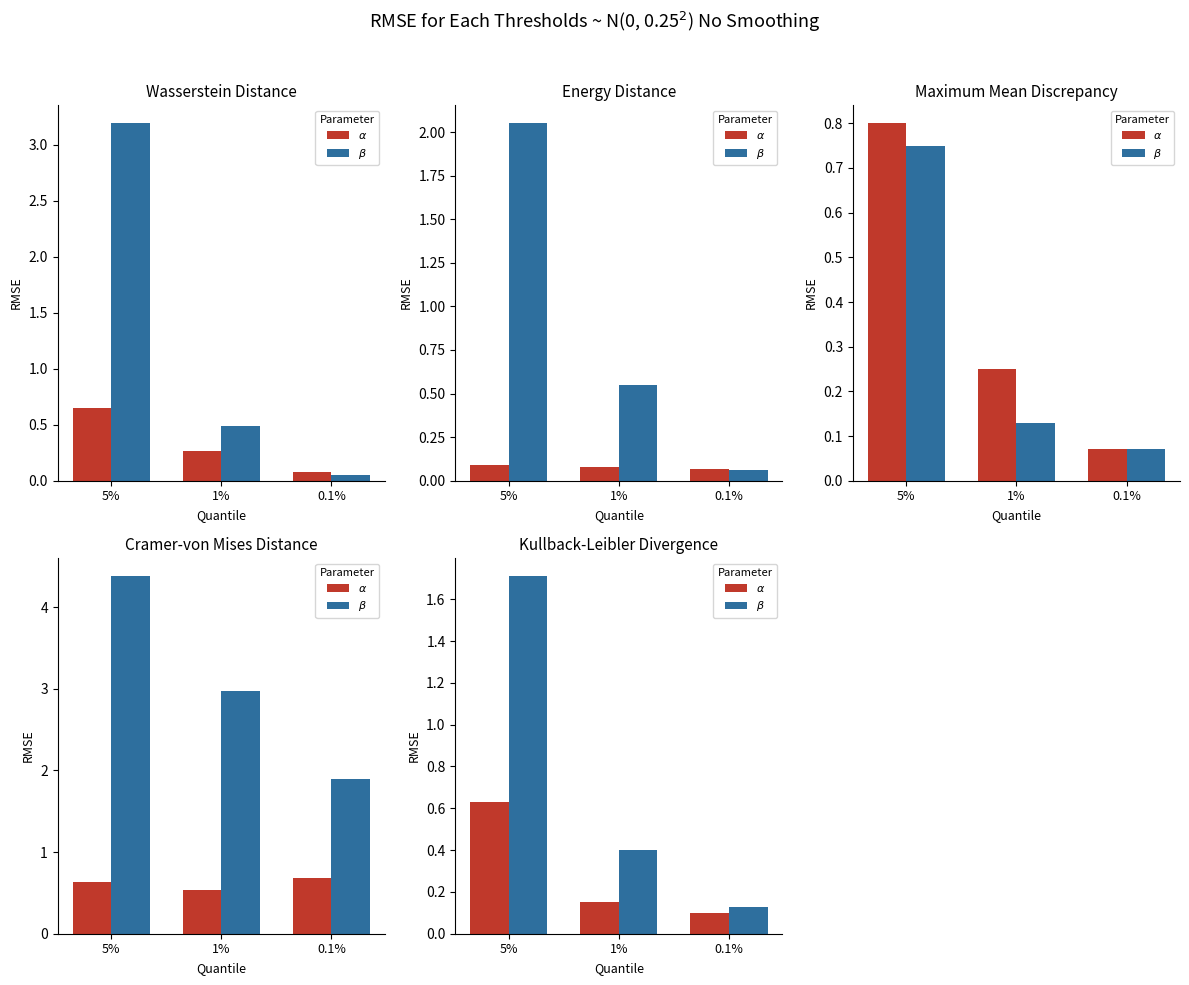

What are all the series names shown in the legend?

$\alpha$, $\beta$